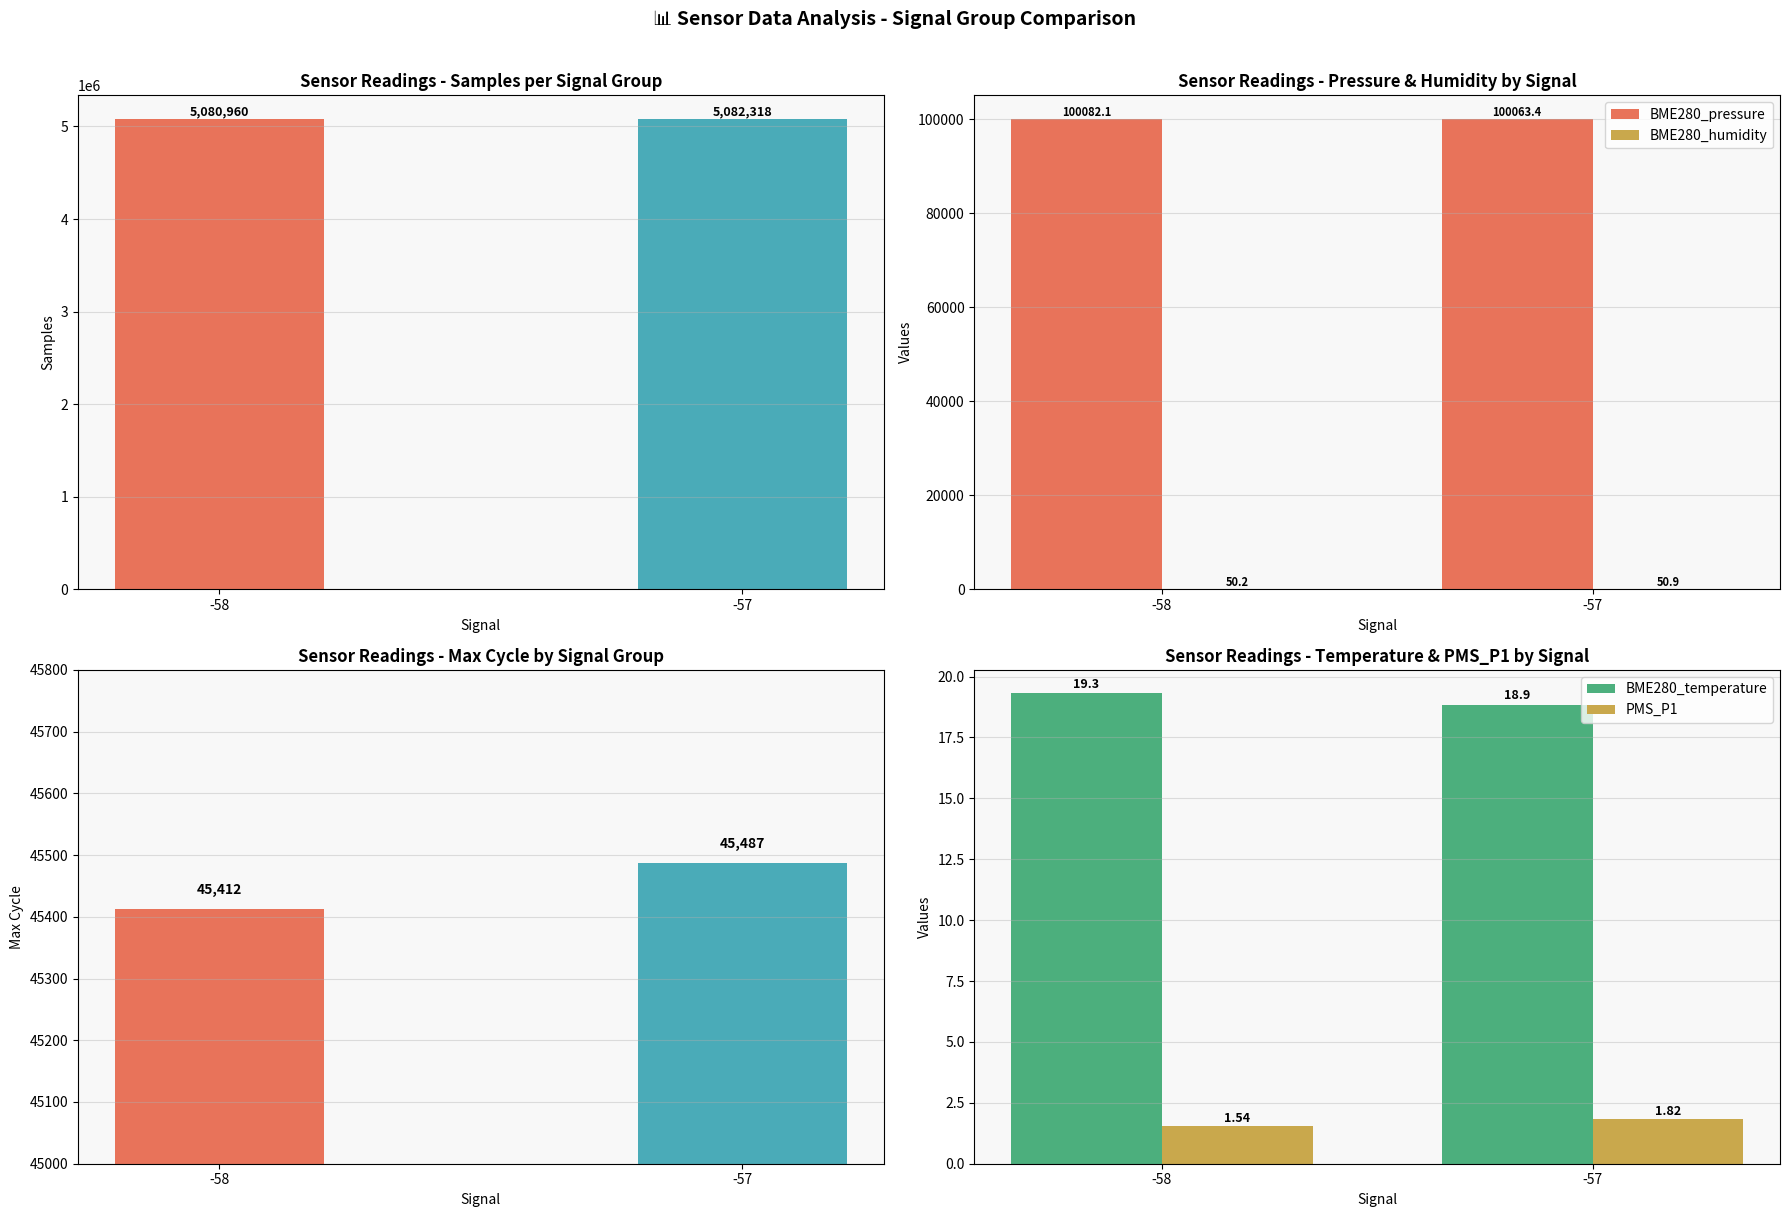

Reading left to right, transcribe all the data shown in this chart.

Samples: 5080960.0	5082318.0
BME280_pressure: 100082.1	100063.4
BME280_humidity: 50.2	50.9
Max_cycle: 45412.0	45487.0
BME280_temperature: 19.3	18.9
PMS_P1: 1.5	1.8